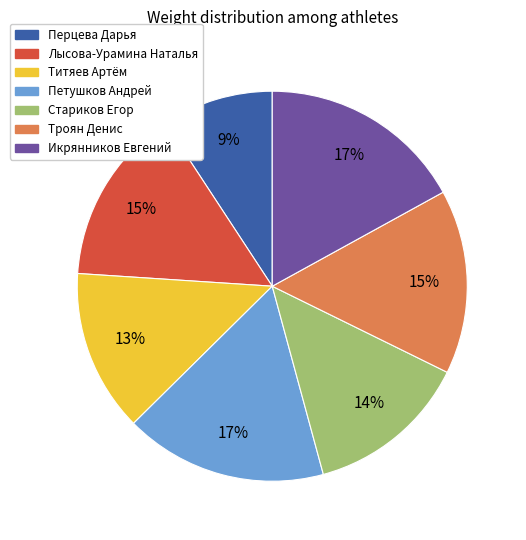

What is the smallest slice in the pie chart?

Перцева Дарья